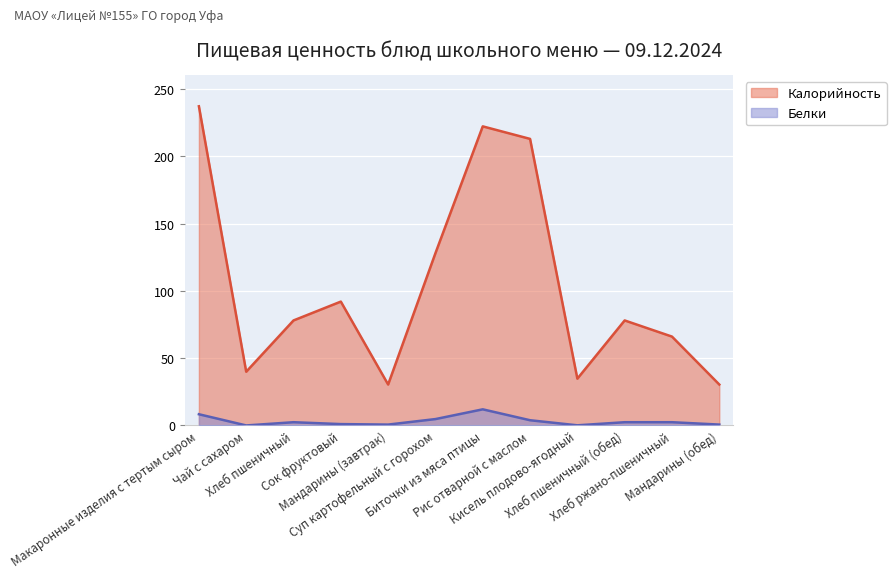

True or false: Калорийность and Белки cross at least once.

False